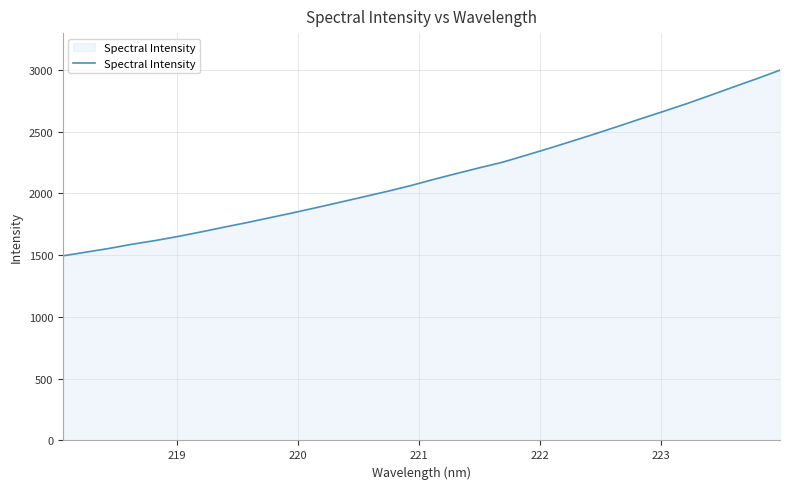

What is the maximum value shown in the chart?

2998.8